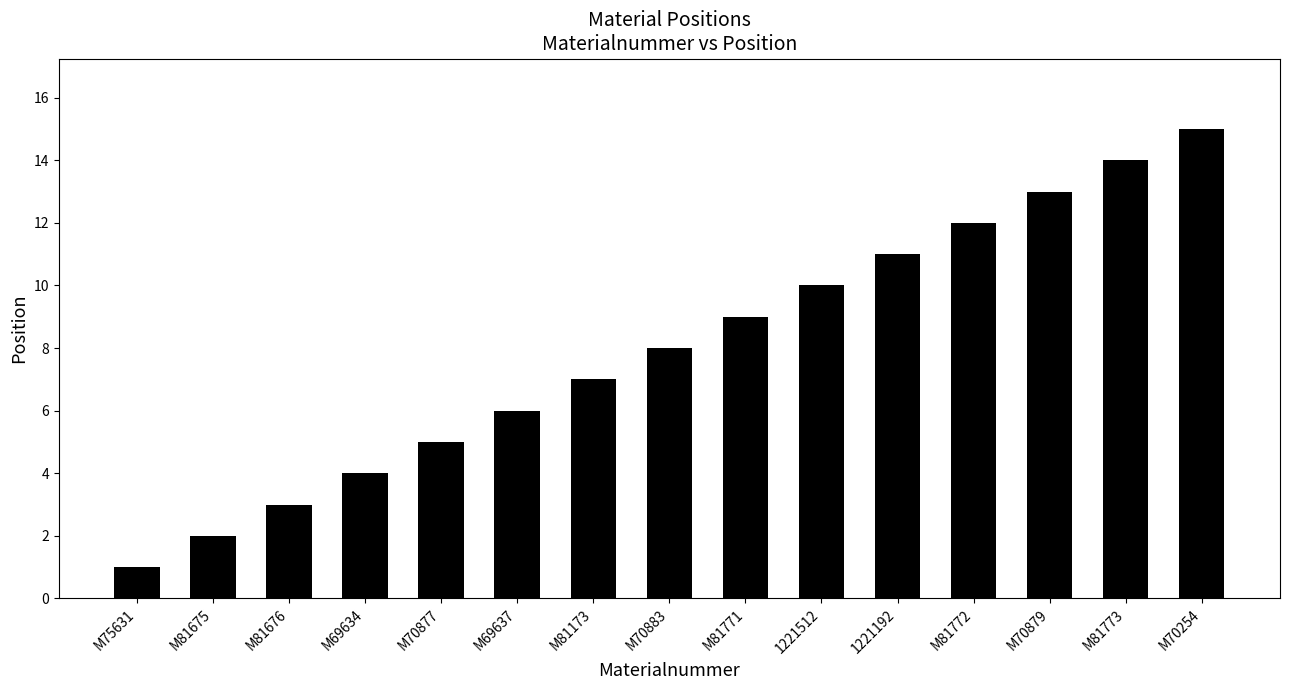

Reading right to left, what are all the values shown in this chart?

15	14	13	12	11	10	9	8	7	6	5	4	3	2	1